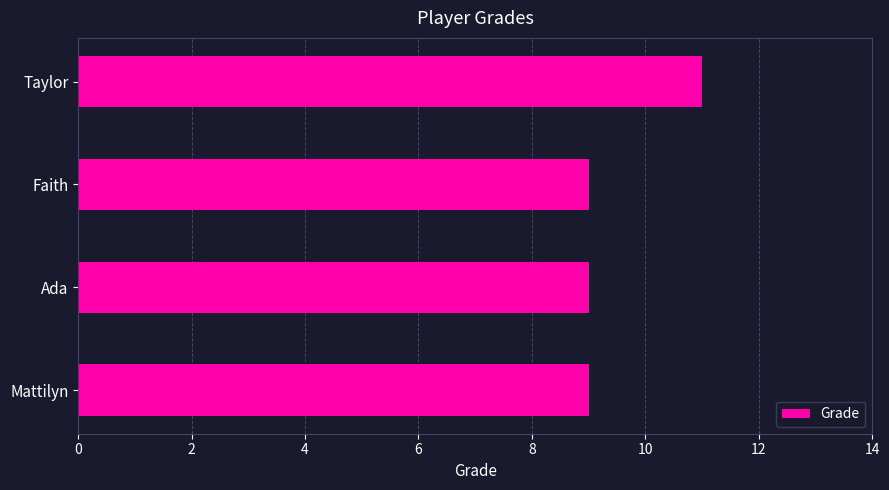

What is the sum of all values?

38